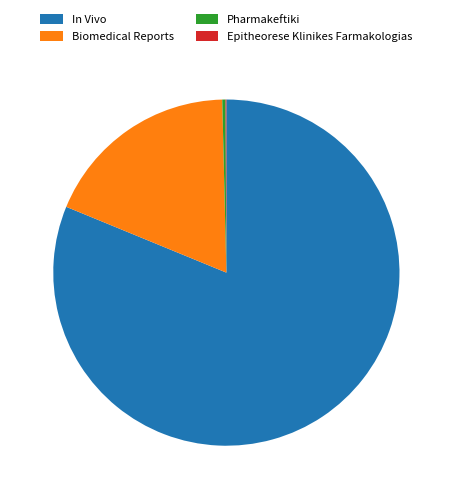

Combined, do Biomedical Reports and In Vivo account for over 50%?

Yes